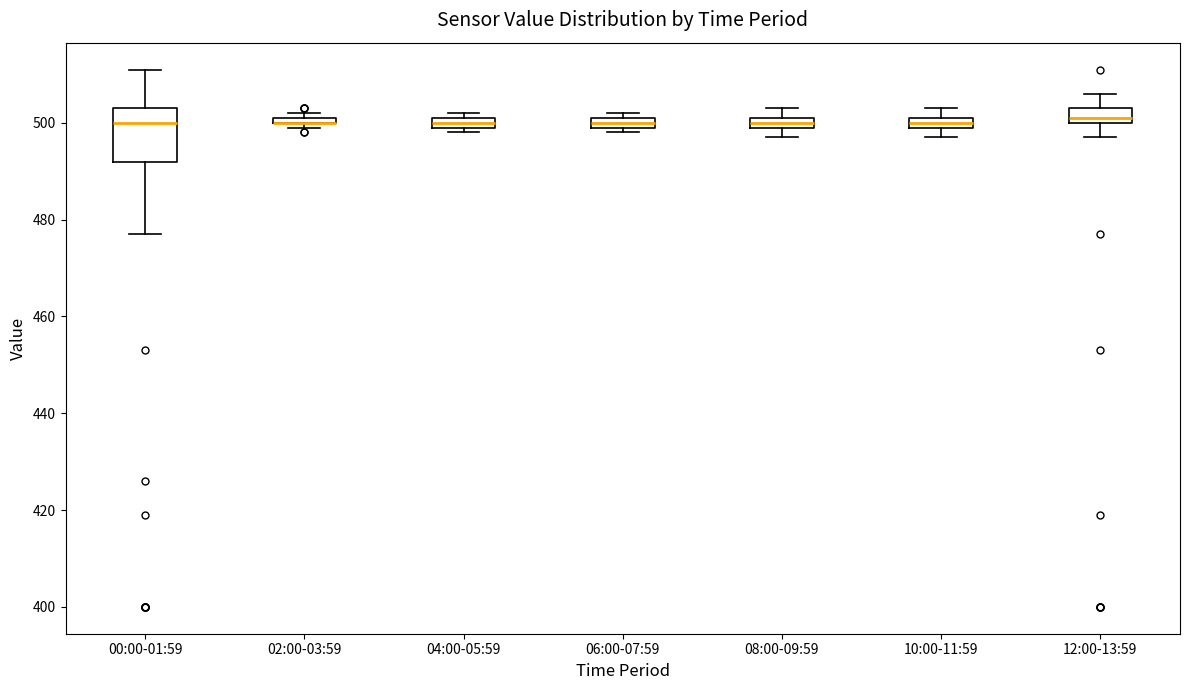

Where is the upper edge of the box for 10:00-11:59 on the y-axis? The values are not printed on the chart, so give them approximately, as read against the axis.

502